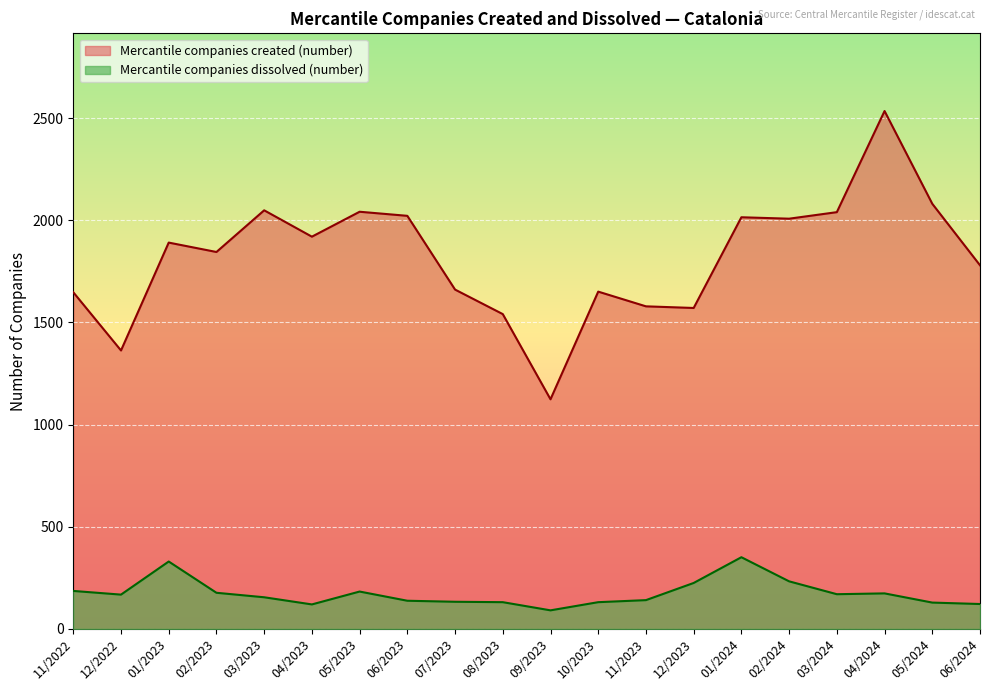

What is the maximum value shown in the chart?

2535